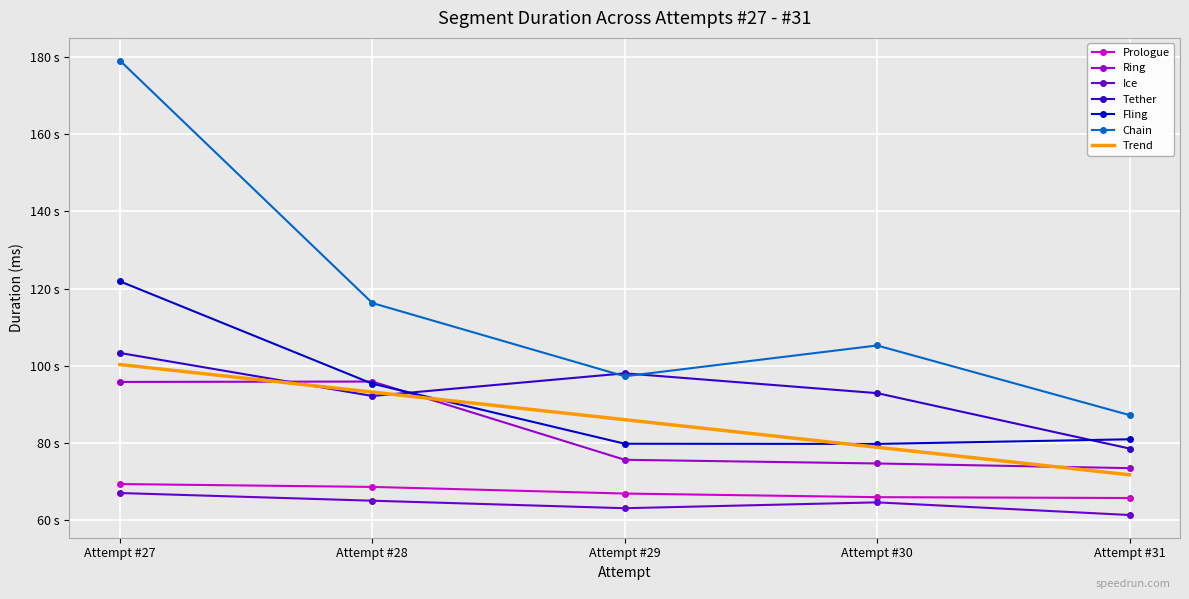

What is the value of the Chain point at the 3rd from the left?

97282